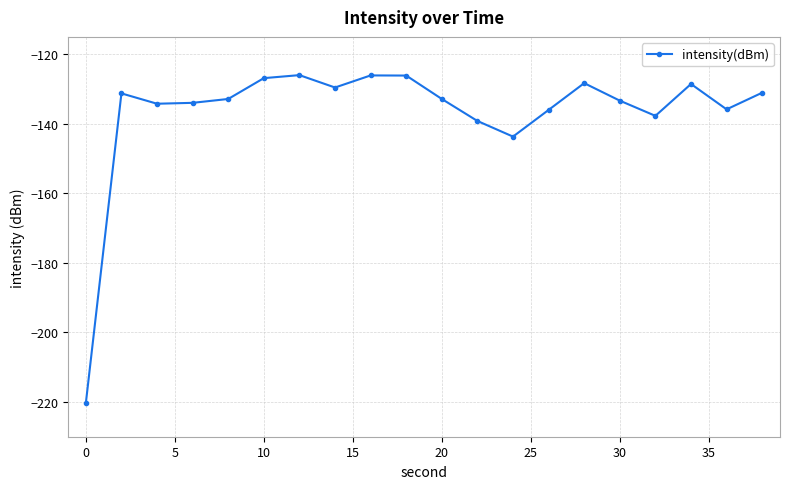

What is the difference between the maximum and minimum values?

94.4